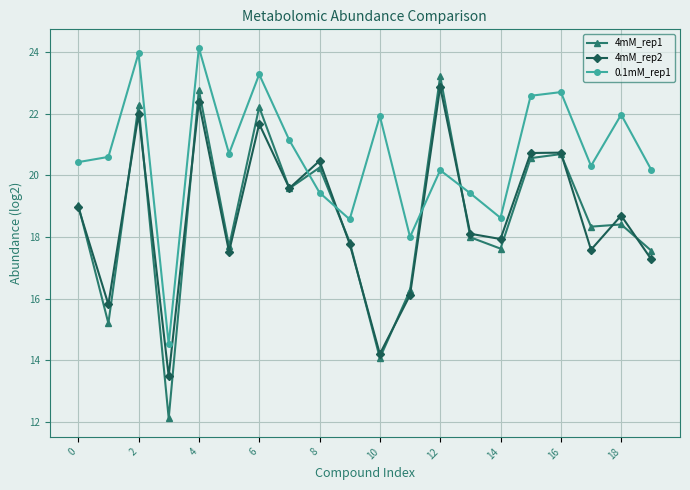

In 4mM_rep1, how many points are higher than both neighbors (excluding endpoints)?

7